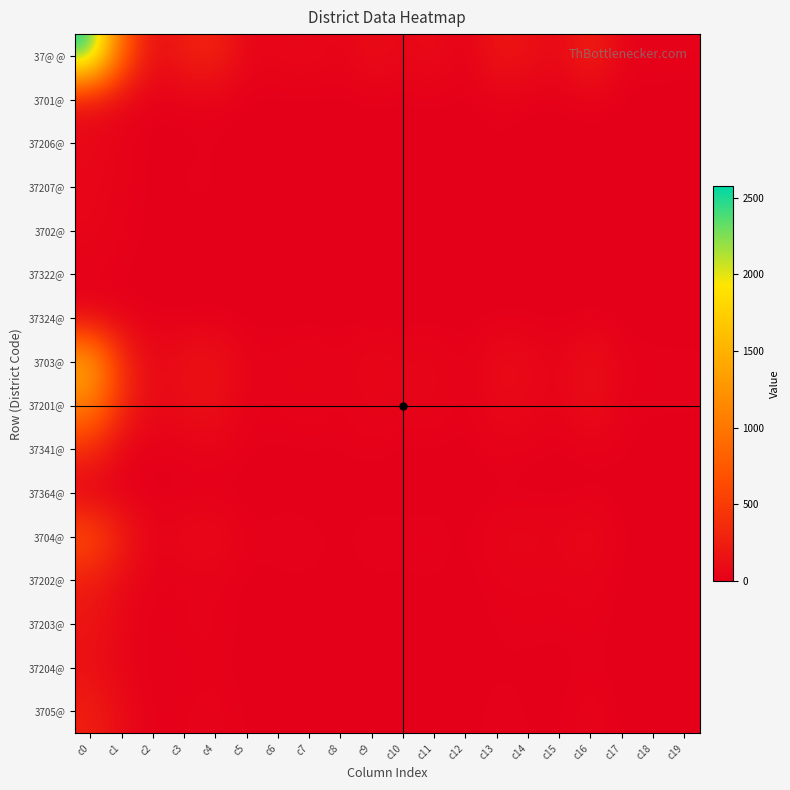

List the series in order of their peak value, highest first.

37@ @, 3703@, 37201@, 3704@, 37341@, 3705@, 37202@, 37203@, 37204@, 3701@, 37206@, 37207@, 3702@, 37324@, 37322@, 37364@